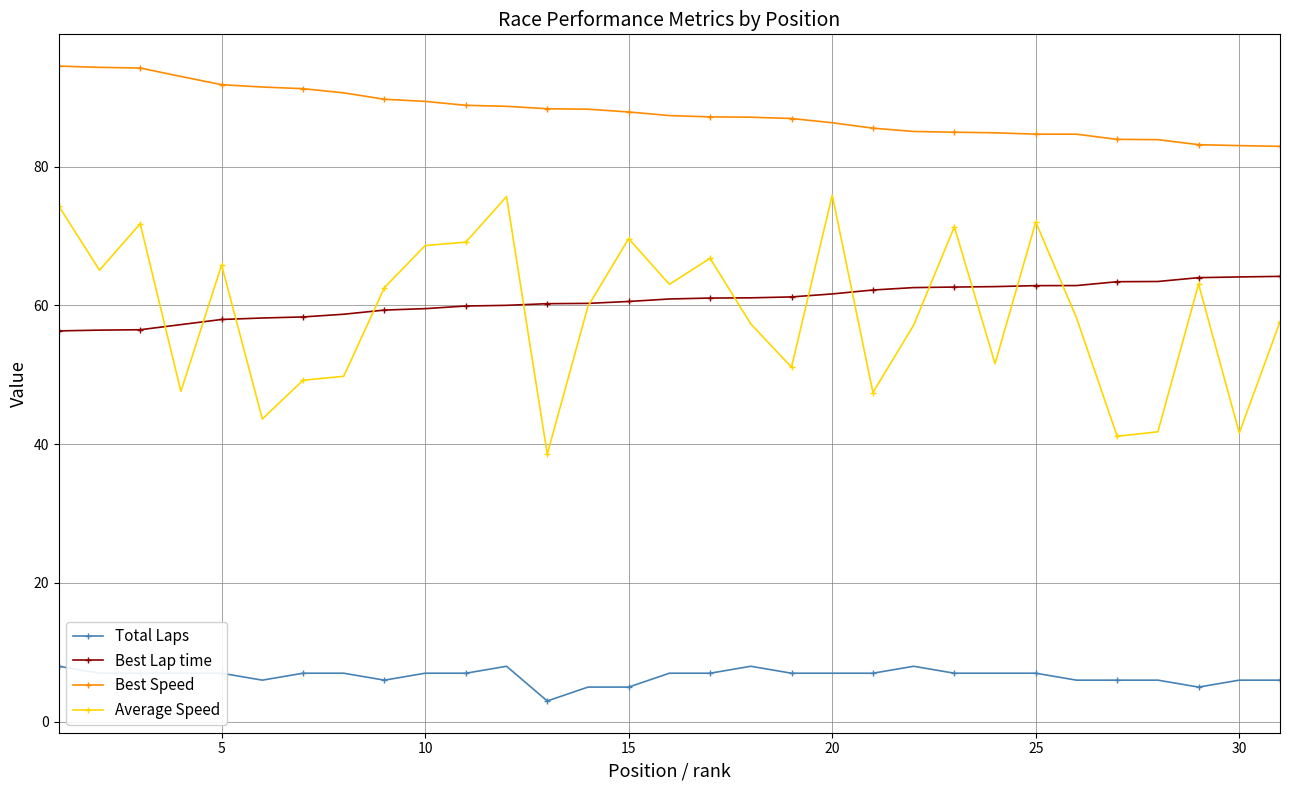

How many data points in Average Speed are above 59?

16